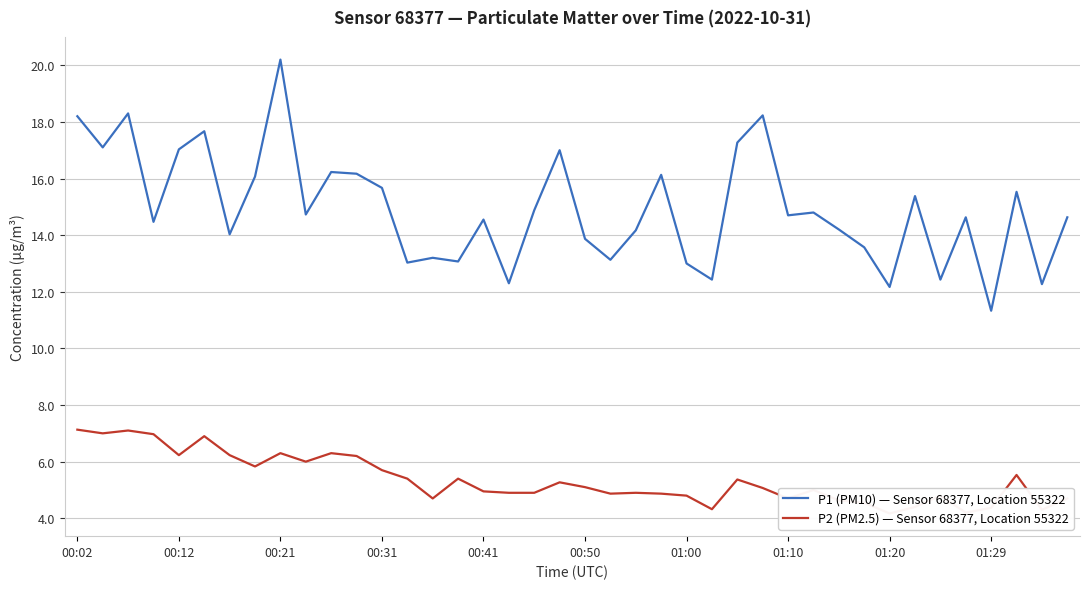

Rank the series by their maximum value, from highest to lowest.

P1 (PM10) — Sensor 68377, Location 55322, P2 (PM2.5) — Sensor 68377, Location 55322